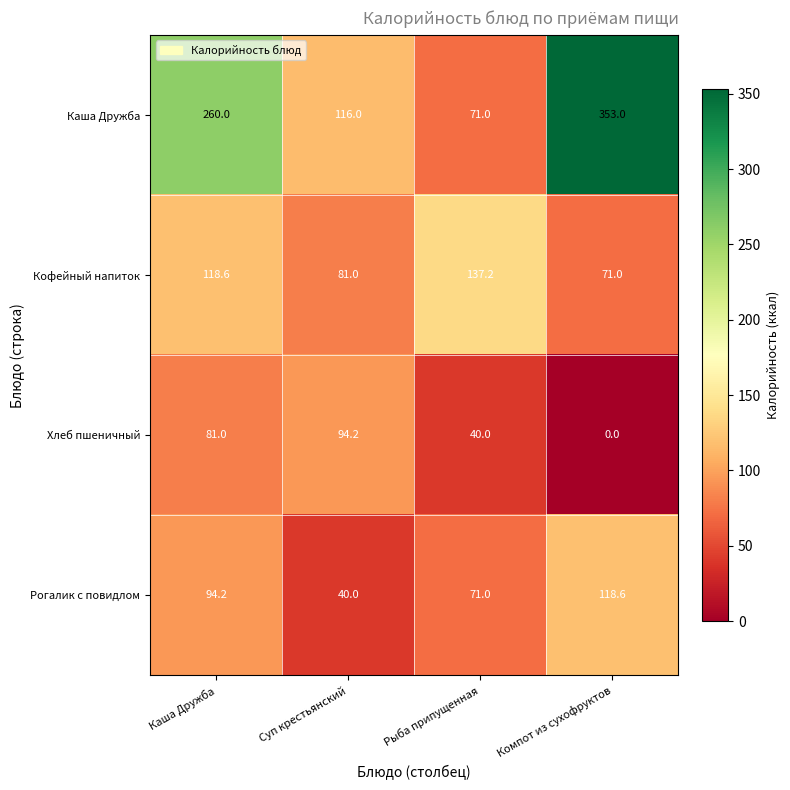

What value does the Рогалик с повидлом series have at Рыба припущенная?

71.0